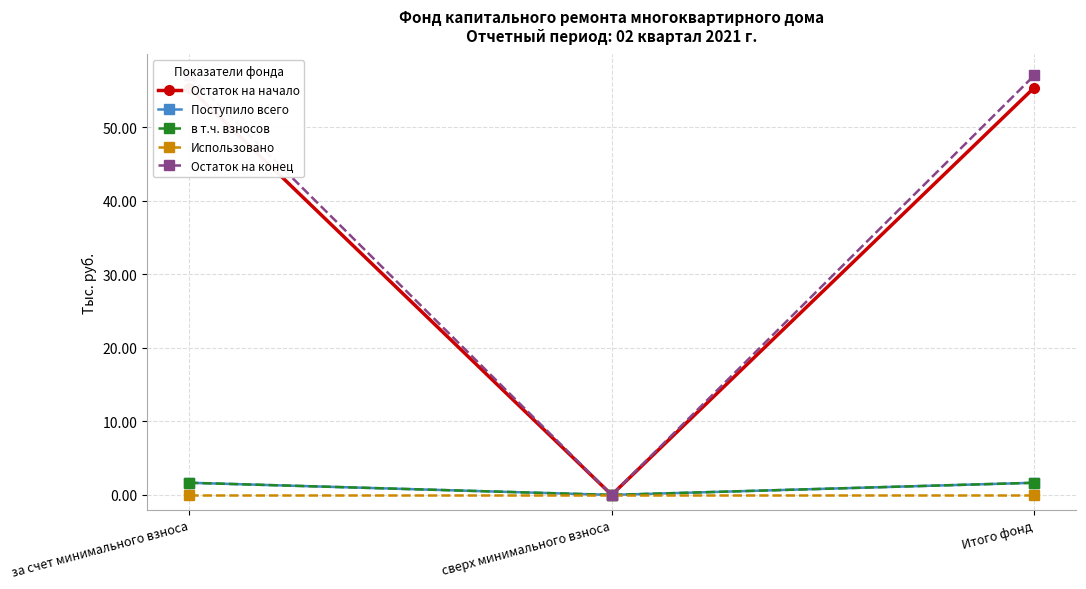

Between за счет минимального взноса and сверх минимального взноса, which series saw the biggest shift?

Остаток на конец